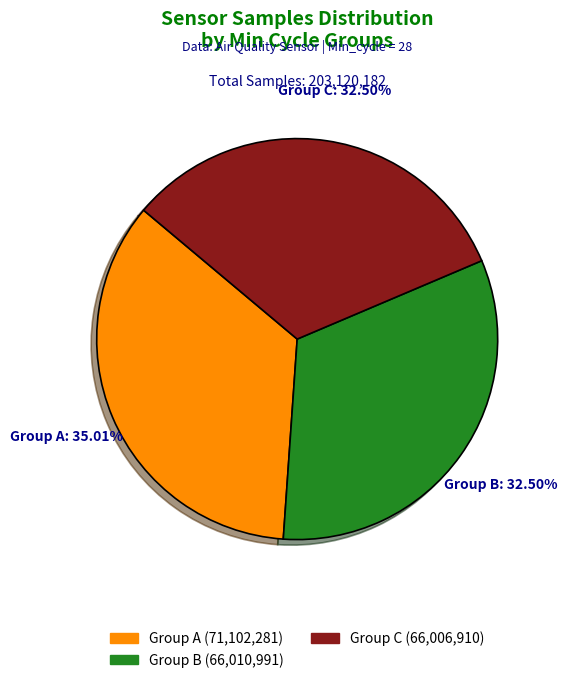

Does any single category account for the majority?

No